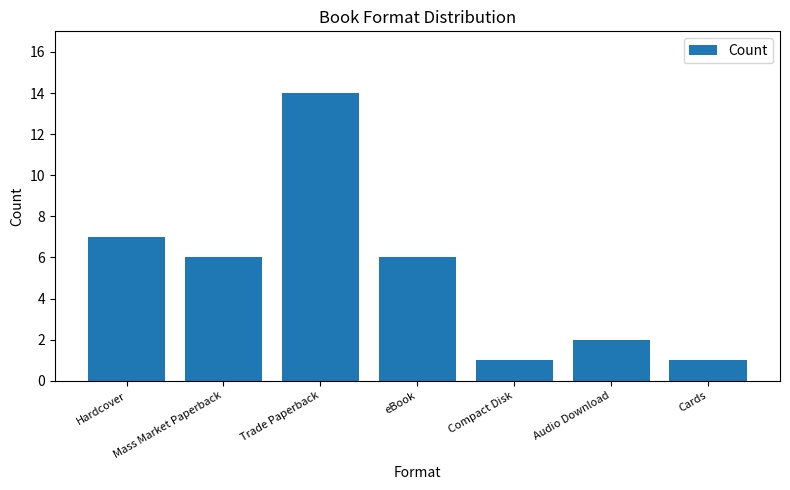

What position from the right is Hardcover?

7